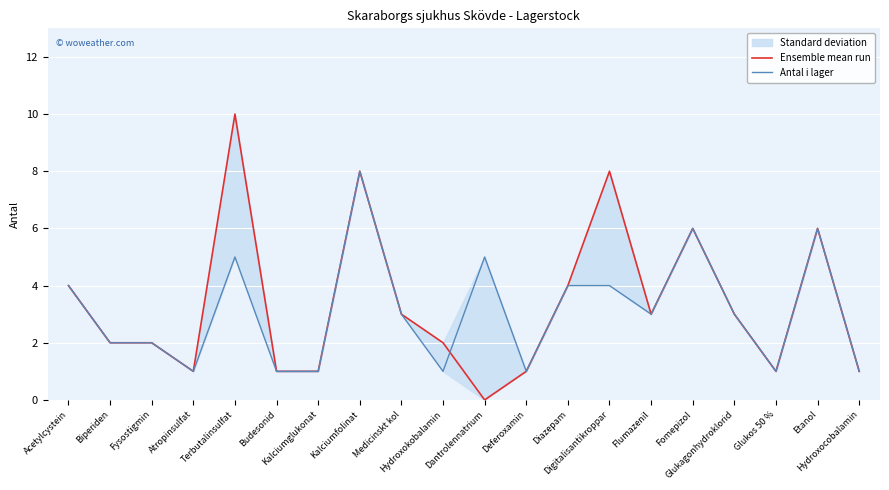

How many categories are shown in the chart?

20